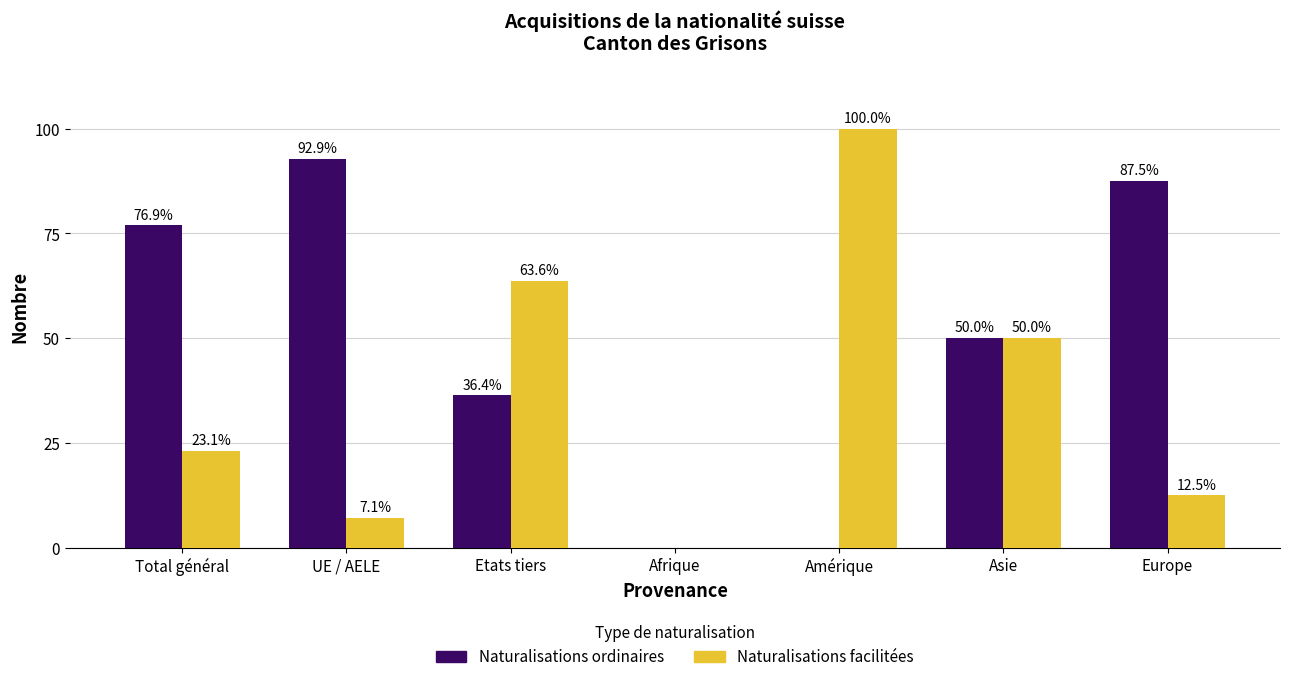

Is it true that Naturalisations facilitées equals 7.6 at Europe?

False